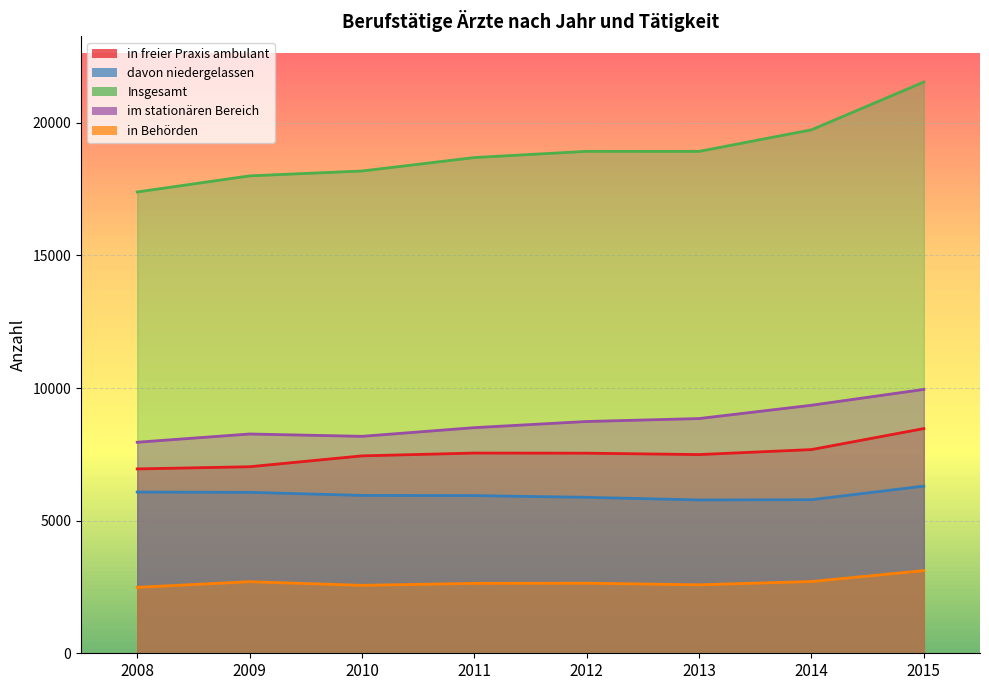

What is the sum of all davon niedergelassen values?

47798